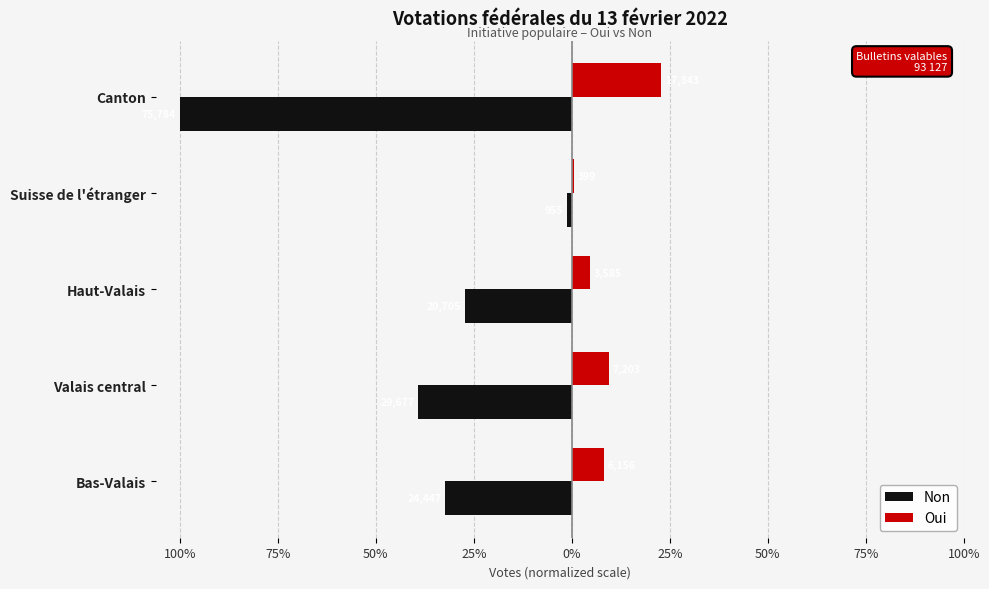

What is the lowest value of the Non series?

-100.0